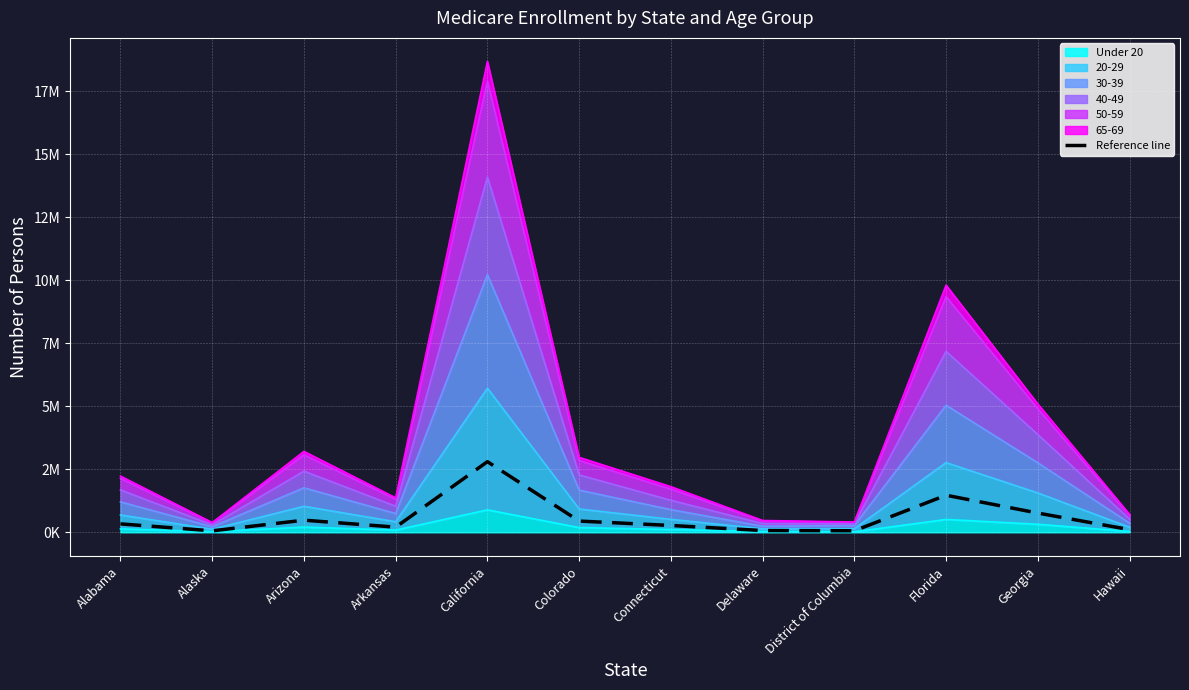

How many values are below 334646?

6